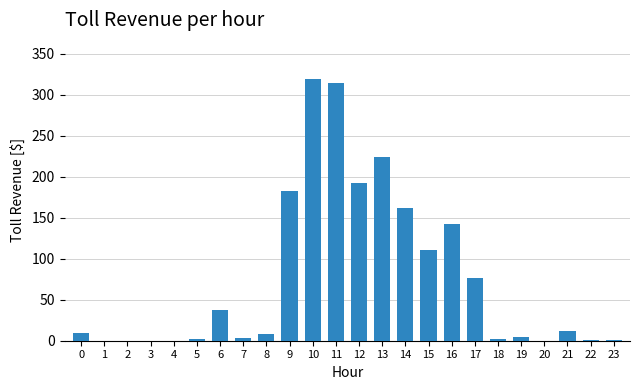

Count the number of categories in the chart.

24